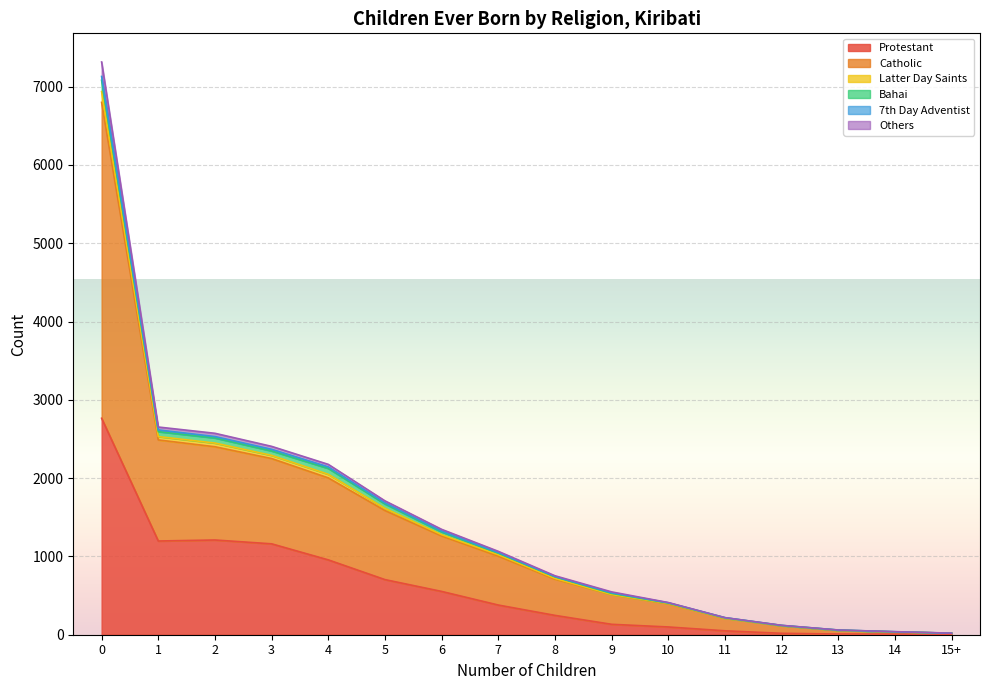

What is the maximum value for Protestant?

2765